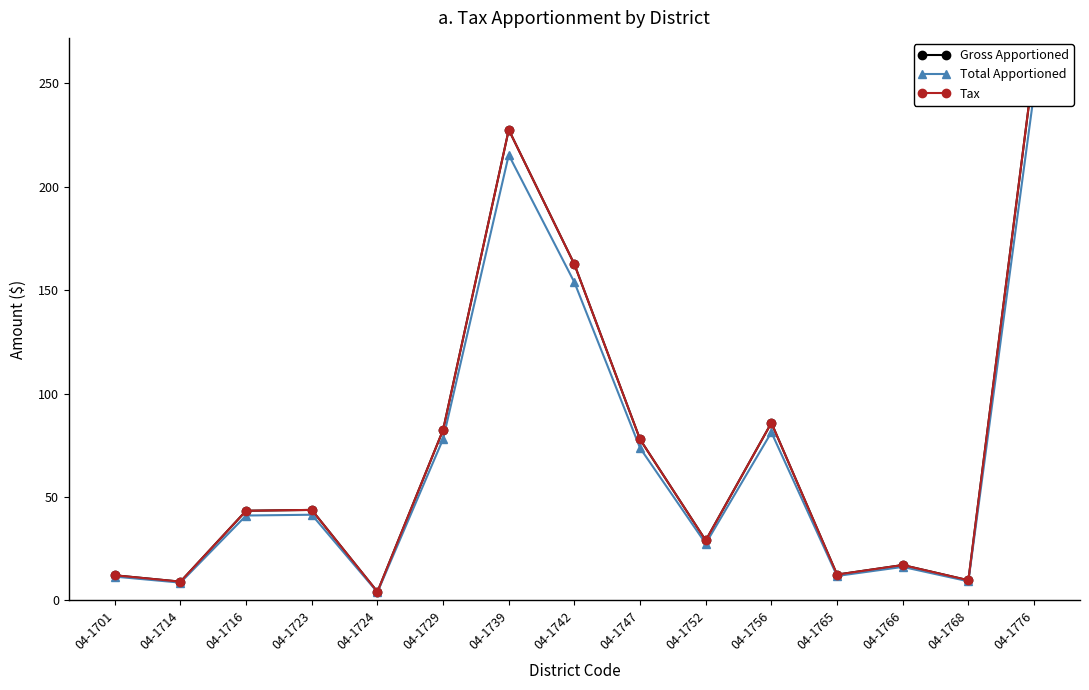

What is the sum of the Tax values at 04-1765 and 04-1739?

240.0